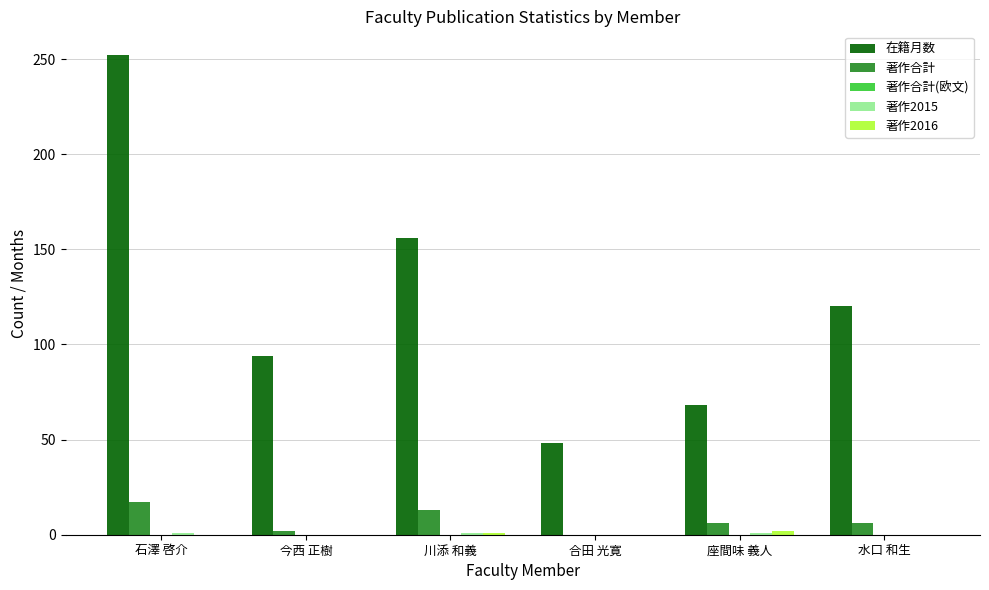

At which category is the sum across all series the highest?

石澤 啓介